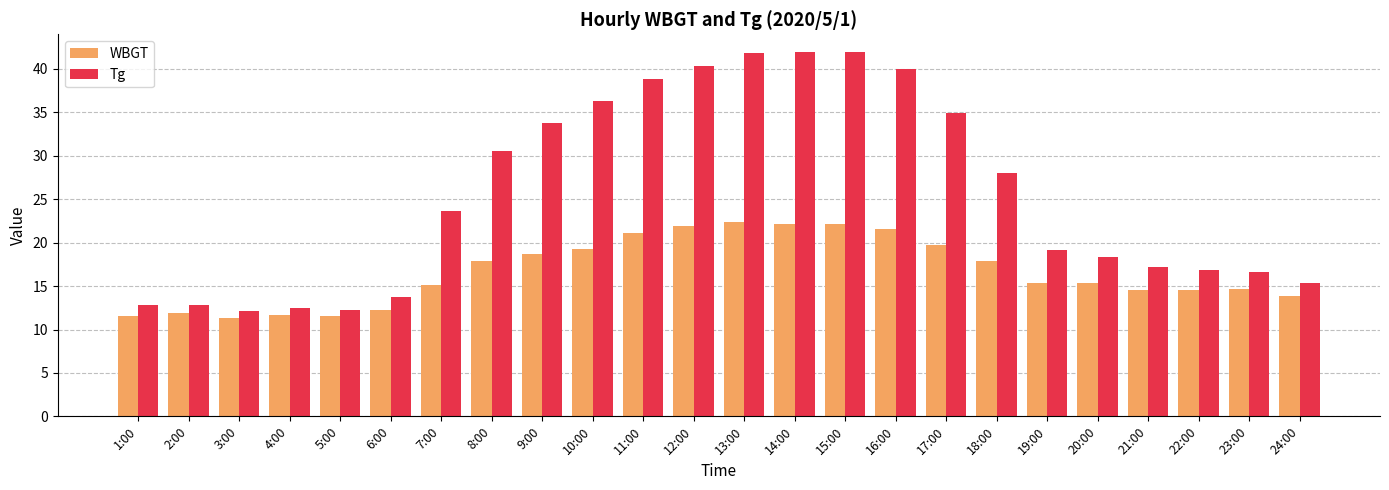

What is the difference between the maximum and minimum values in the Tg series?

29.8